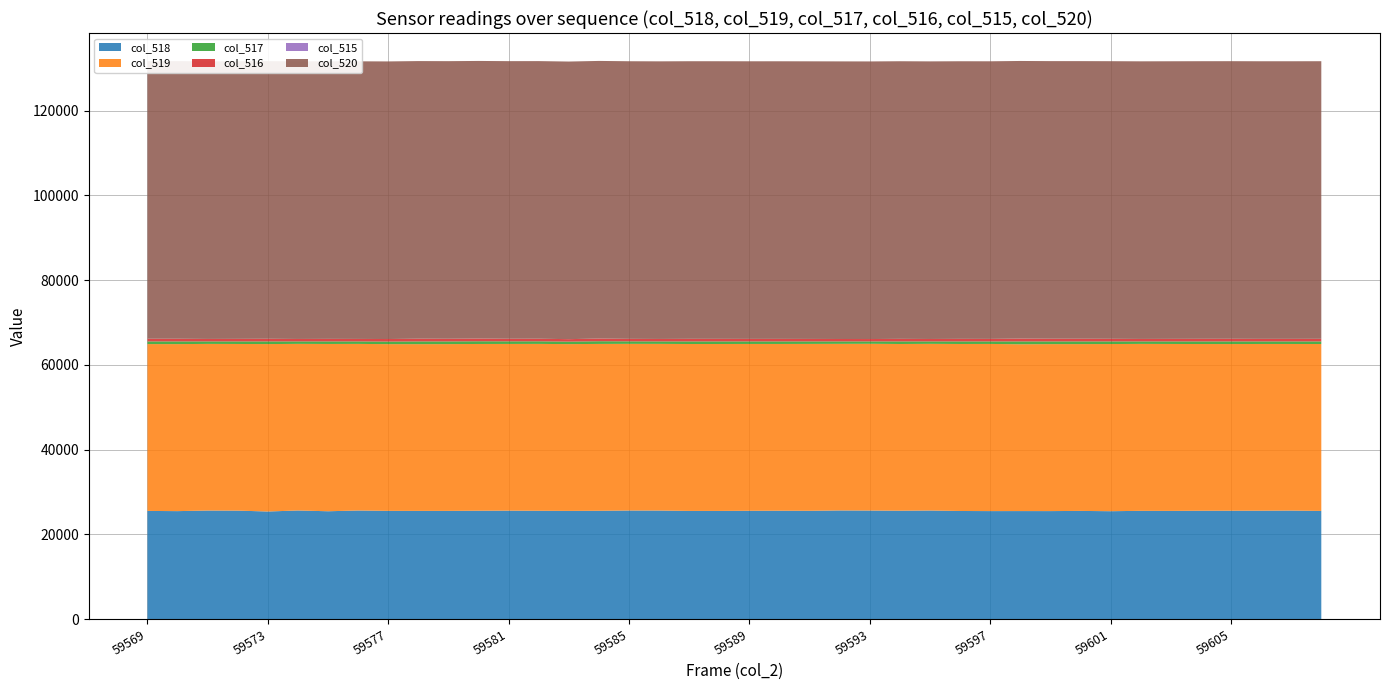

Reading left to right, extract all data points from this chart.

col_518: 59569=25520	59570=25472	59571=25612	59572=25590	59573=25384	59574=25624	59575=25443	59576=25618	59577=25534	59578=25529	59579=25531	59580=25567	59581=25584	59582=25556	59583=25527	59584=25554	59585=25616	59586=25611	59587=25521	59588=25522	59589=25553	59590=25567	59591=25552	59592=25633	59593=25612	59594=25571	59595=25616	59596=25505	59597=25480	59598=25484	59599=25481	59600=25523	59601=25454	59602=25541	59603=25527	59604=25564	59605=25567	59606=25575	59607=25603	59608=25517
col_519: 59569=39386	59570=39430	59571=39336	59572=39342	59573=39525	59574=39331	59575=39491	59576=39329	59577=39358	59578=39361	59579=39371	59580=39364	59581=39356	59582=39393	59583=39372	59584=39390	59585=39344	59586=39341	59587=39403	59588=39406	59589=39385	59590=39369	59591=39395	59592=39329	59593=39361	59594=39357	59595=39344	59596=39425	59597=39460	59598=39380	59599=39417	59600=39379	59601=39463	59602=39407	59603=39407	59604=39356	59605=39347	59606=39357	59607=39328	59608=39404
col_517: 59569=629	59570=633	59571=587	59572=603	59573=626	59574=580	59575=601	59576=588	59577=604	59578=645	59579=630	59580=640	59581=612	59582=612	59583=586	59584=636	59585=591	59586=583	59587=611	59588=607	59589=597	59590=599	59591=588	59592=573	59593=562	59594=607	59595=575	59596=605	59597=595	59598=671	59599=637	59600=633	59601=618	59602=587	59603=601	59604=615	59605=621	59606=603	59607=604	59608=614
col_516: 59569=629	59570=632	59571=587	59572=602	59573=626	59574=580	59575=601	59576=587	59577=604	59578=643	59579=628	59580=640	59581=612	59582=611	59583=585	59584=635	59585=591	59586=582	59587=610	59588=607	59589=595	59590=599	59591=588	59592=572	59593=562	59594=606	59595=575	59596=605	59597=594	59598=670	59599=636	59600=633	59601=618	59602=587	59603=601	59604=615	59605=621	59606=601	59607=603	59608=614
col_515: 59569=0	59570=1	59571=0	59572=1	59573=0	59574=0	59575=0	59576=1	59577=0	59578=2	59579=2	59580=0	59581=0	59582=1	59583=1	59584=1	59585=0	59586=1	59587=1	59588=0	59589=2	59590=0	59591=0	59592=1	59593=0	59594=1	59595=0	59596=0	59597=1	59598=1	59599=1	59600=0	59601=0	59602=0	59603=0	59604=0	59605=0	59606=2	59607=1	59608=0
col_520: 59569=65535	59570=65535	59571=65535	59572=65535	59573=65535	59574=65535	59575=65535	59576=65535	59577=65535	59578=65535	59579=65535	59580=65535	59581=65535	59582=65535	59583=65535	59584=65535	59585=65535	59586=65535	59587=65535	59588=65535	59589=65535	59590=65535	59591=65535	59592=65535	59593=65535	59594=65535	59595=65535	59596=65535	59597=65535	59598=65535	59599=65535	59600=65535	59601=65535	59602=65535	59603=65535	59604=65535	59605=65535	59606=65535	59607=65535	59608=65535